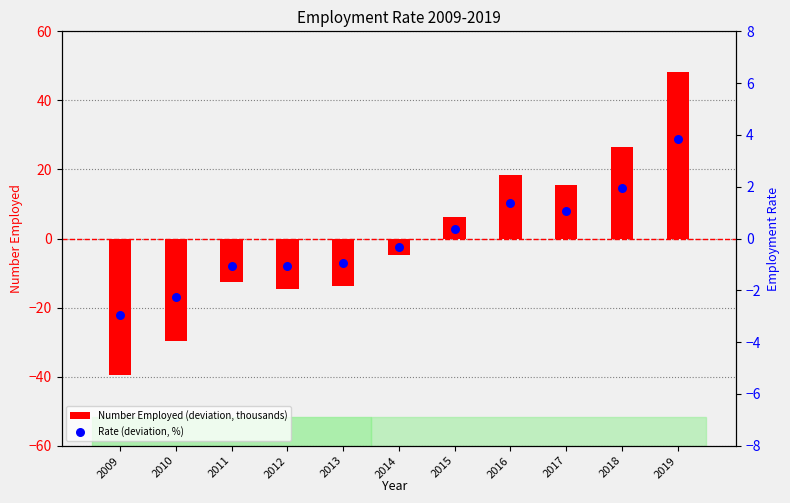

At which category is the sum across all series the highest?

2019